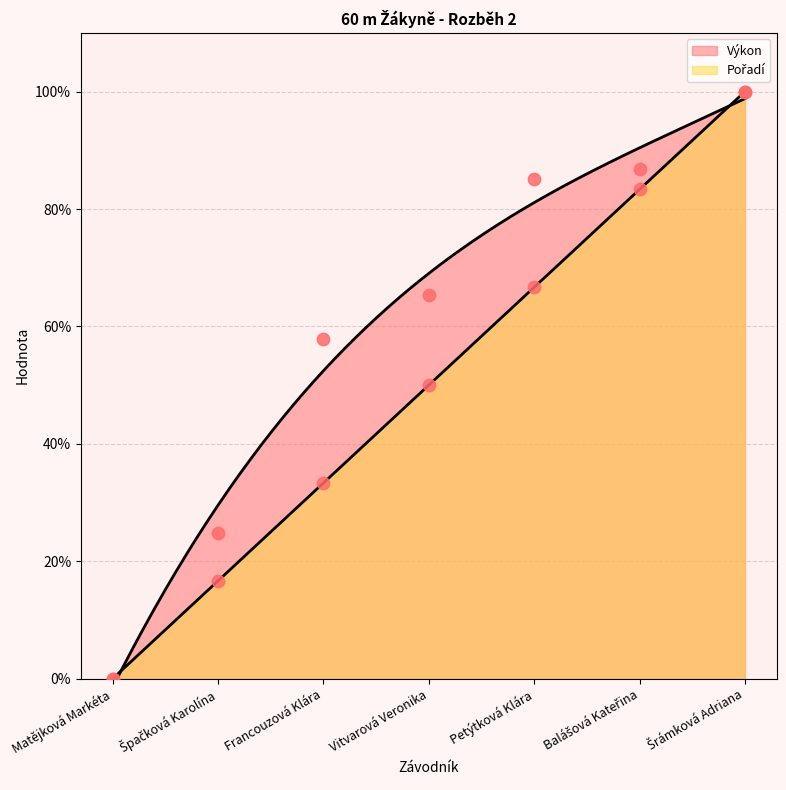

Is the value of Pořadí at Francouzová Klára greater than the value of Výkon at Francouzová Klára?

No